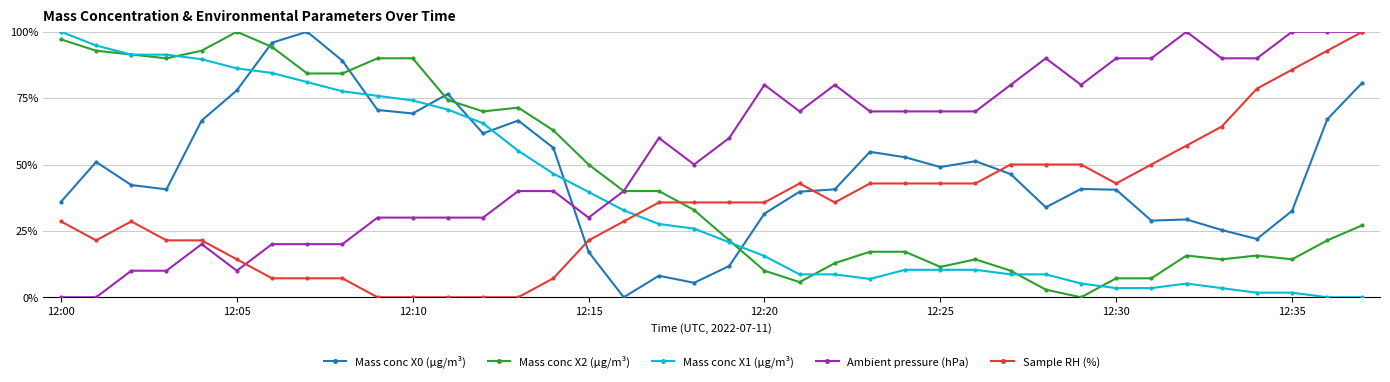

Which series ends up on top after the final intersection of Ambient pressure (hPa) and Mass conc X0 (μg/m³)?

Ambient pressure (hPa)